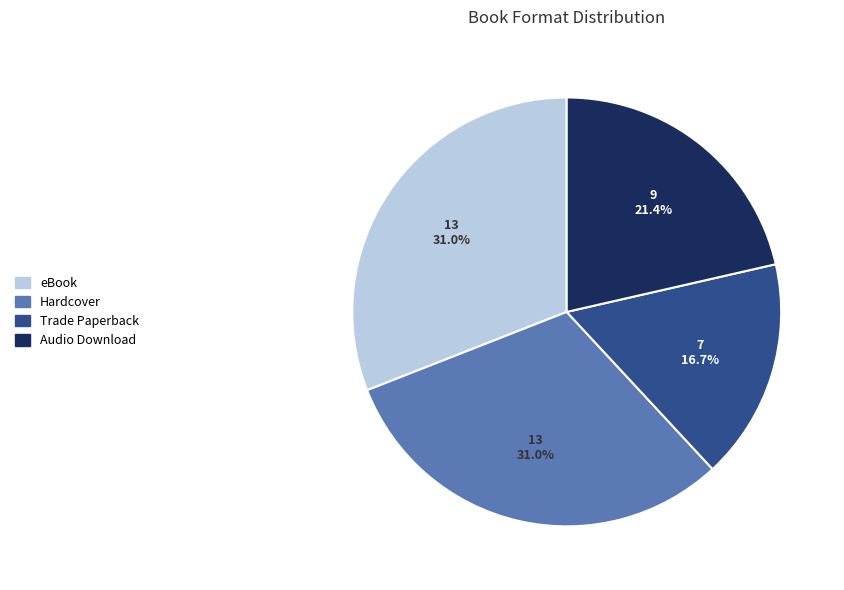

How many segments does this pie chart have?

4